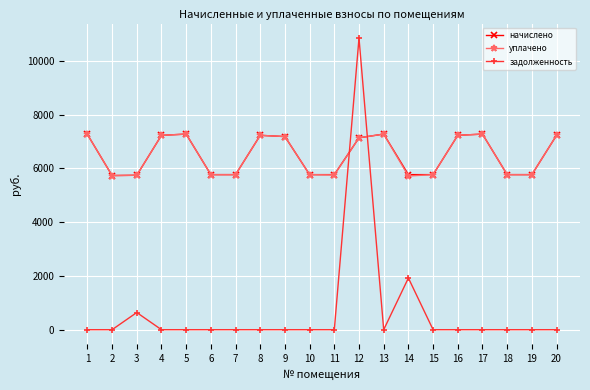

What value does the уплачено series have at 11?

5762.7